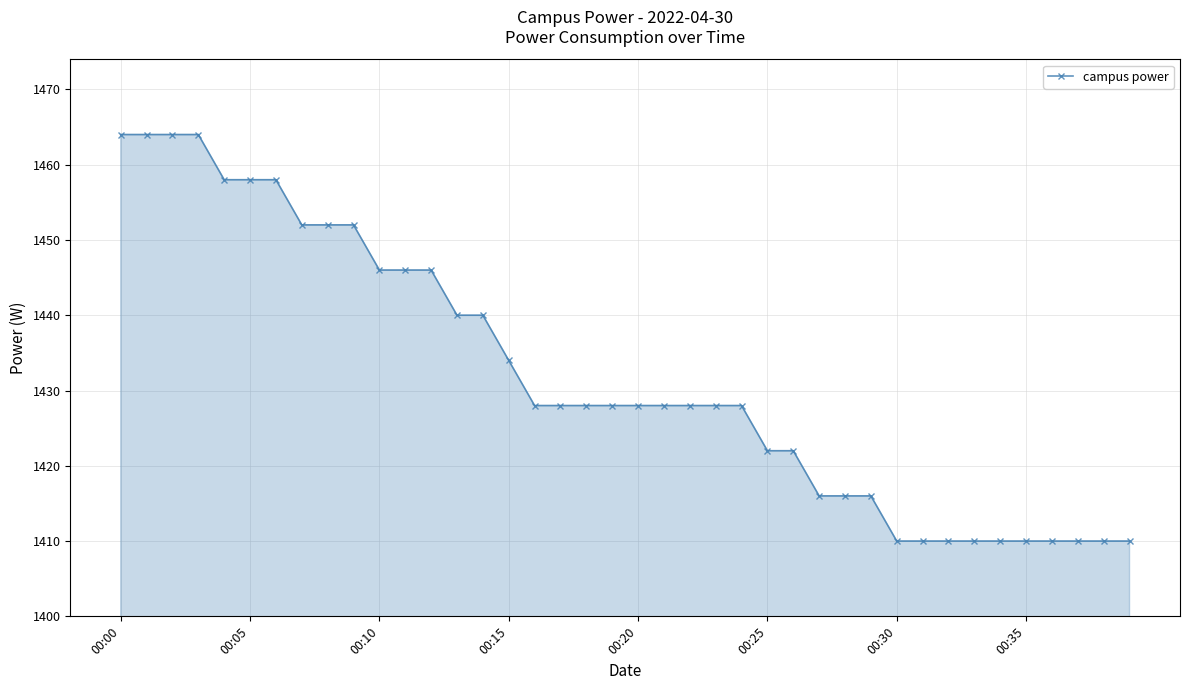

Reading right to left, extract all data points from this chart.

1410	1410	1410	1410	1410	1410	1410	1410	1410	1410	1416	1416	1416	1422	1422	1428	1428	1428	1428	1428	1428	1428	1428	1428	1434	1440	1440	1446	1446	1446	1452	1452	1452	1458	1458	1458	1464	1464	1464	1464